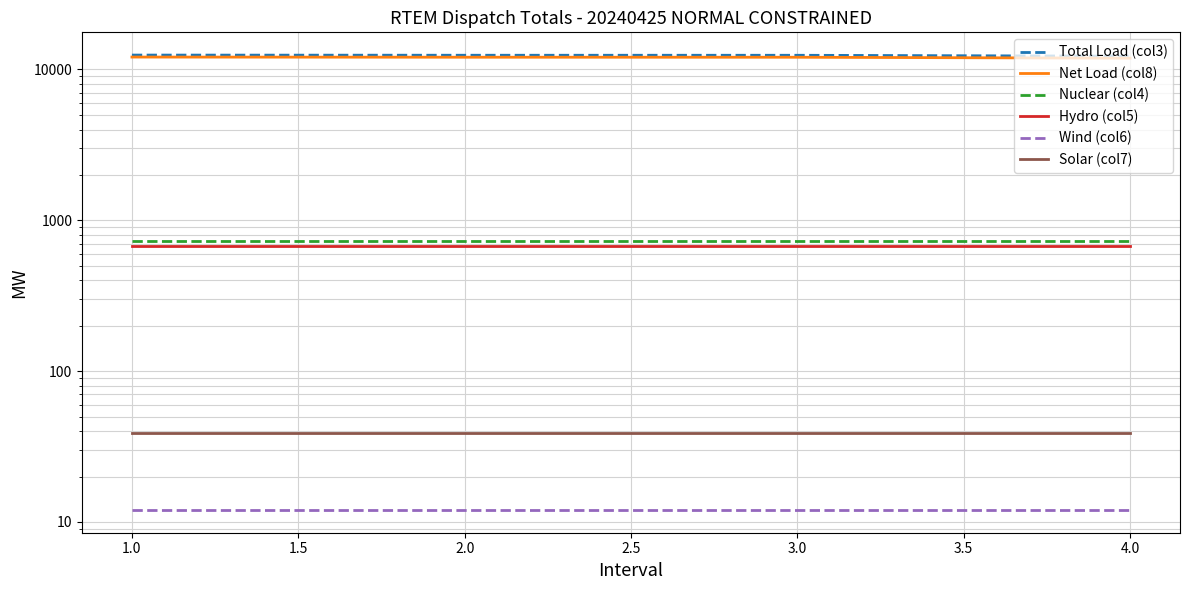

What value does the Nuclear (col4) series have at 3.0?

729.2